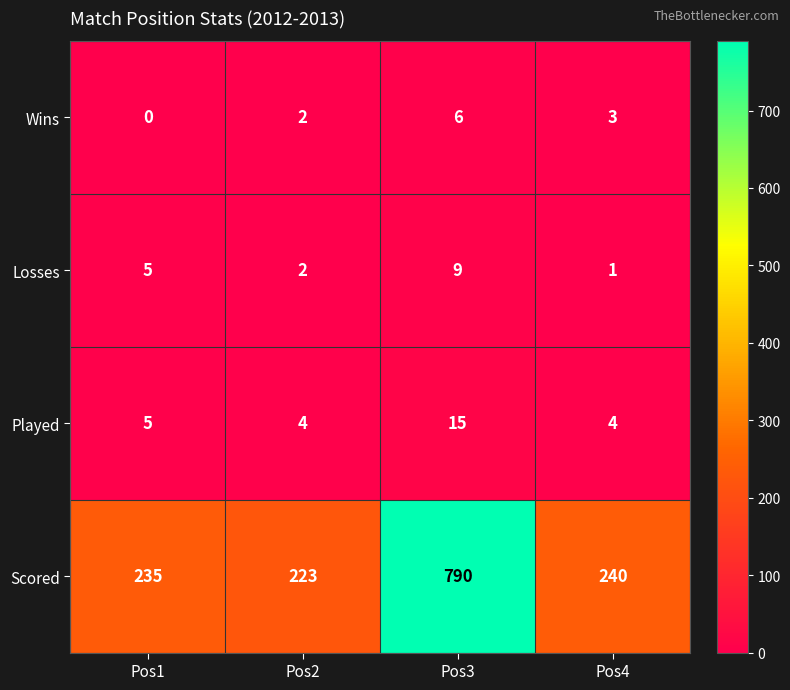

What is the sum of all Scored values?

1488